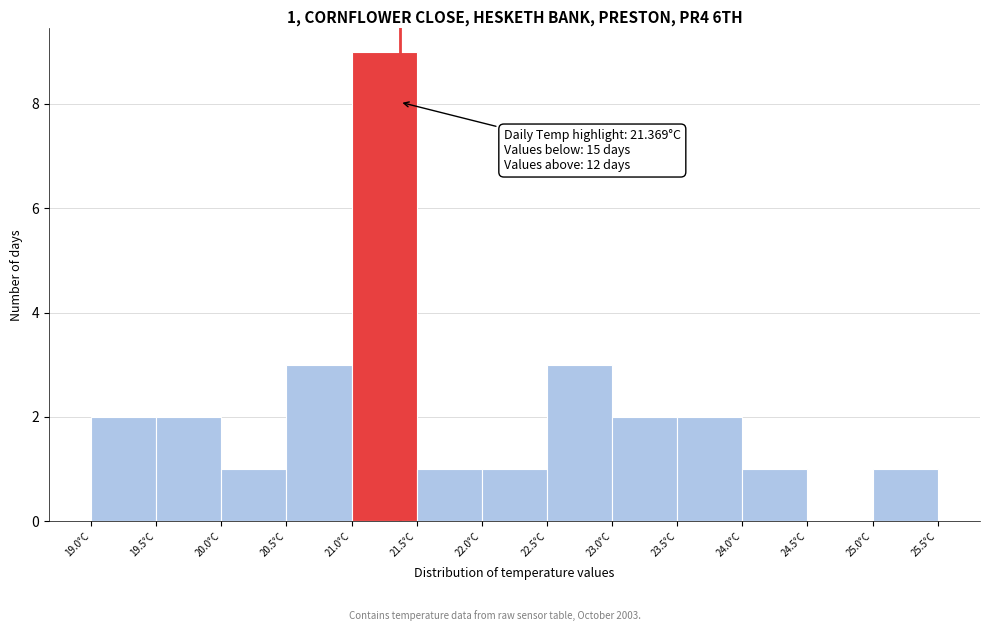

Over which range of the x-axis is the bar tallest?

21.0 to 21.5